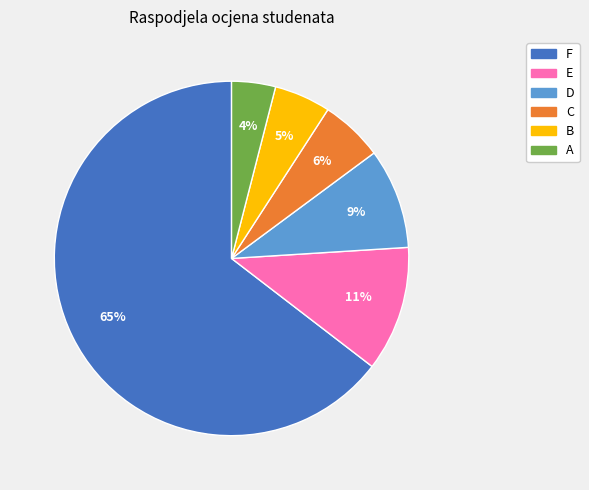

The A slice represents 4% of the pie. True or false?

True